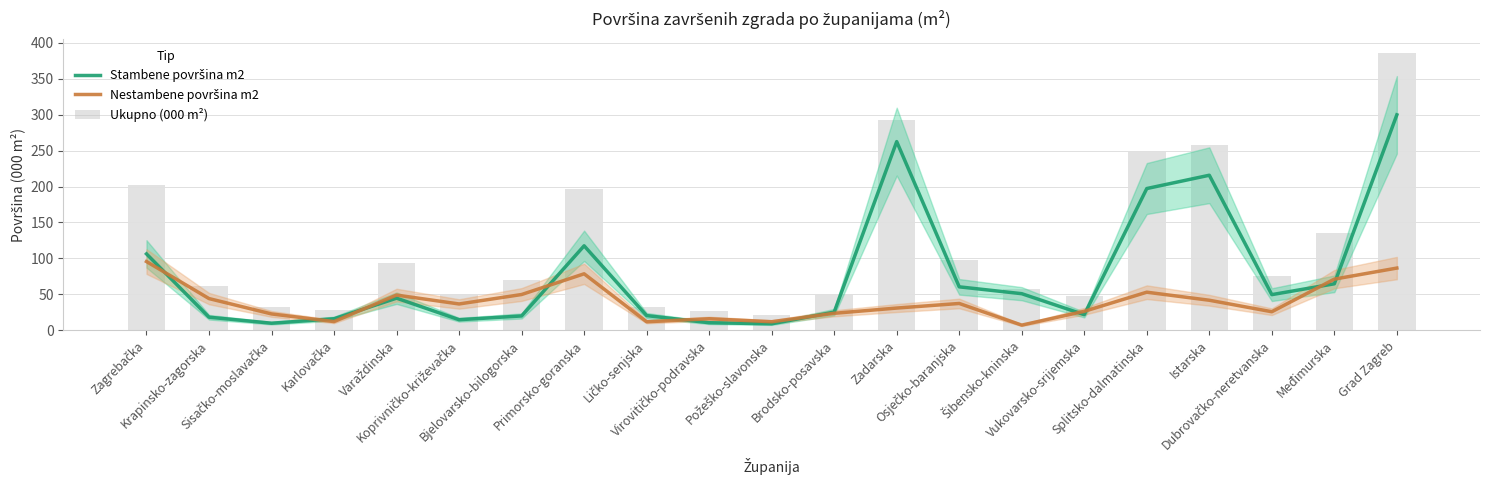

At which category is the sum across all series the highest?

Grad Zagreb